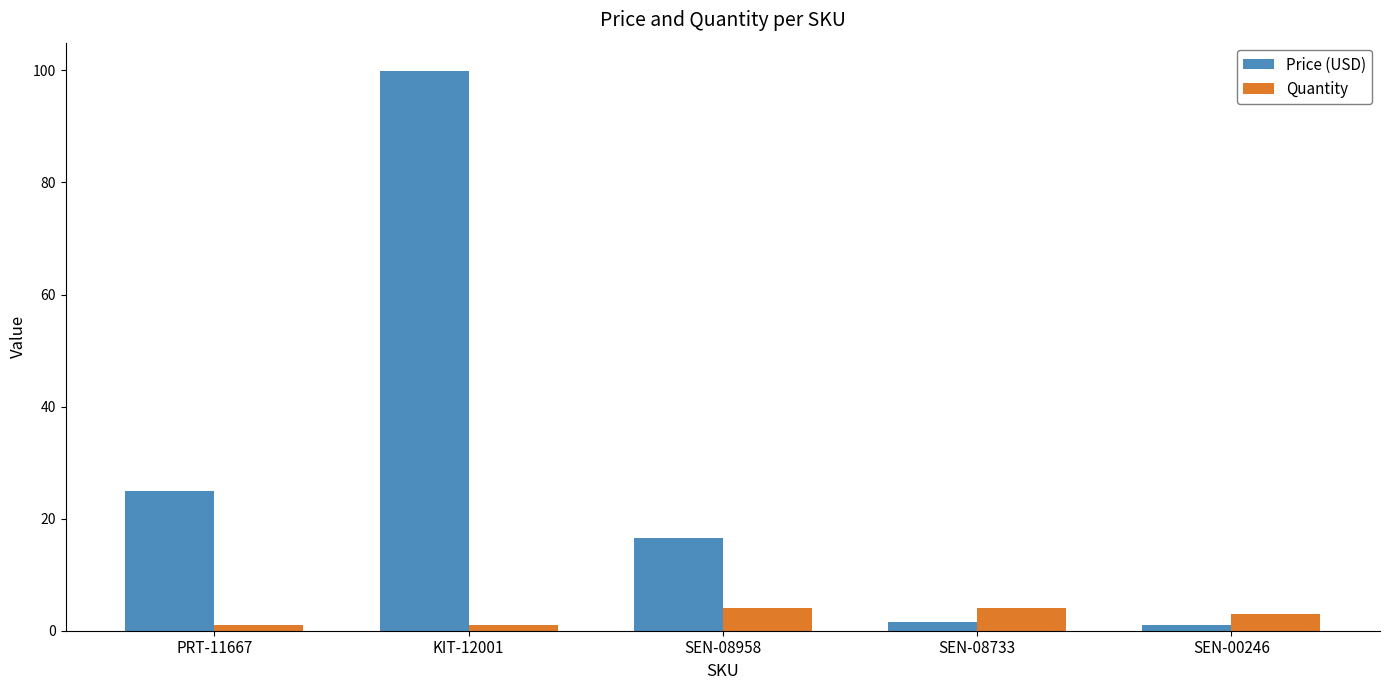

What is the value of the Price (USD) bar at the 5th from the left?

1.1